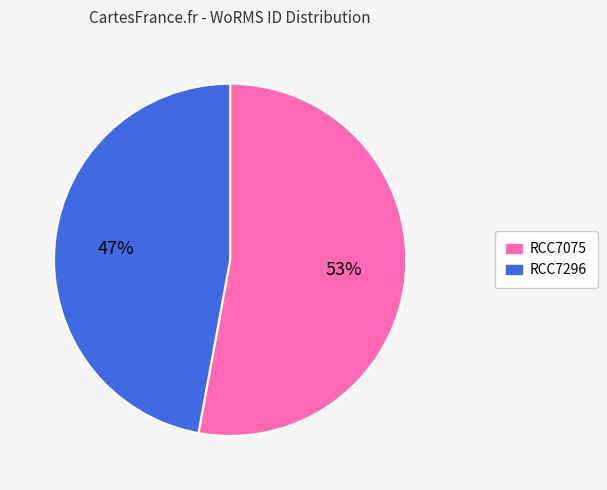

Does RCC7296 account for over 50% of the chart?

No